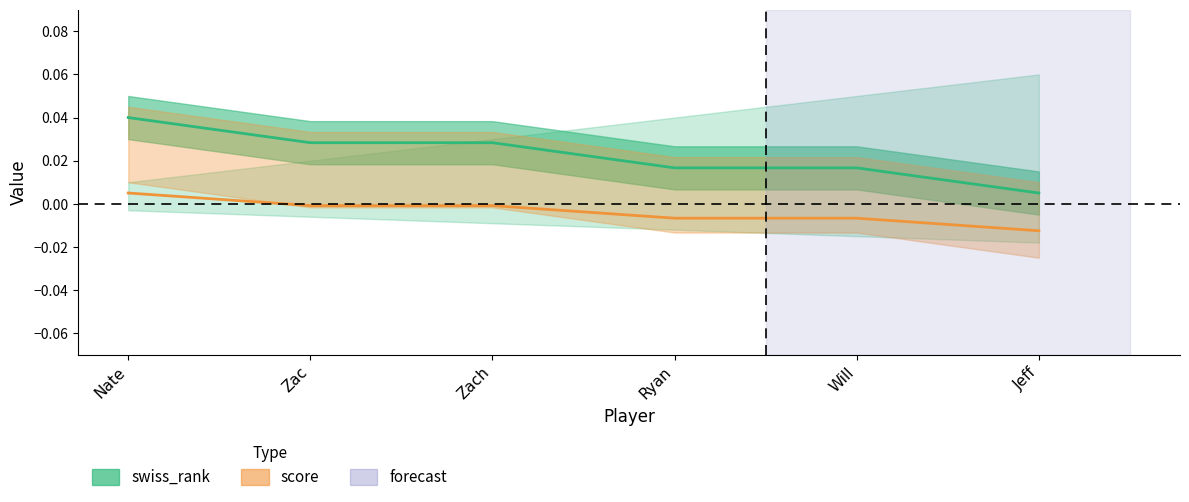

True or false: the data has more than 2 interior local peaks.

False